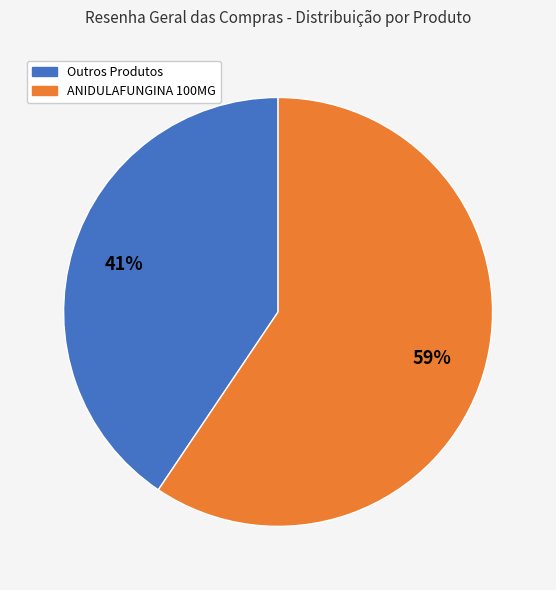

Does any single category account for the majority?

Yes